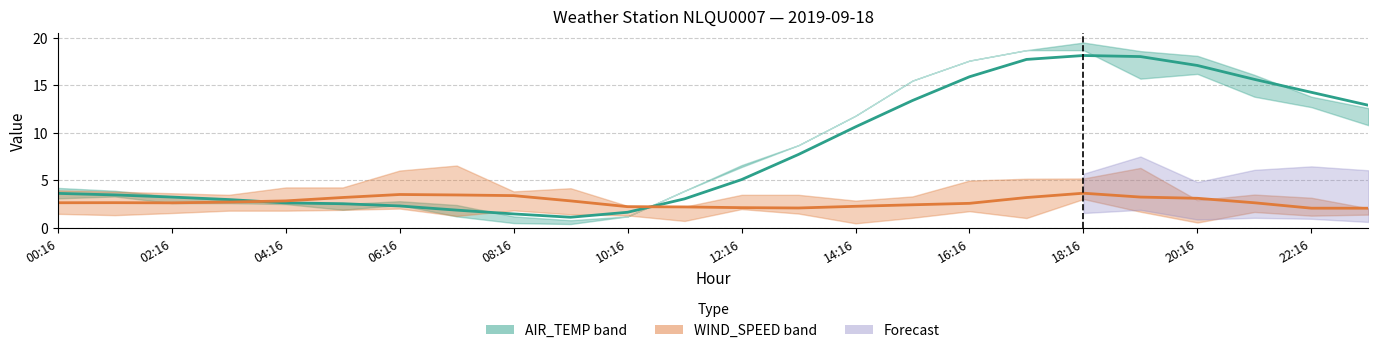

At how many categories does at least one series exceed 12?

9